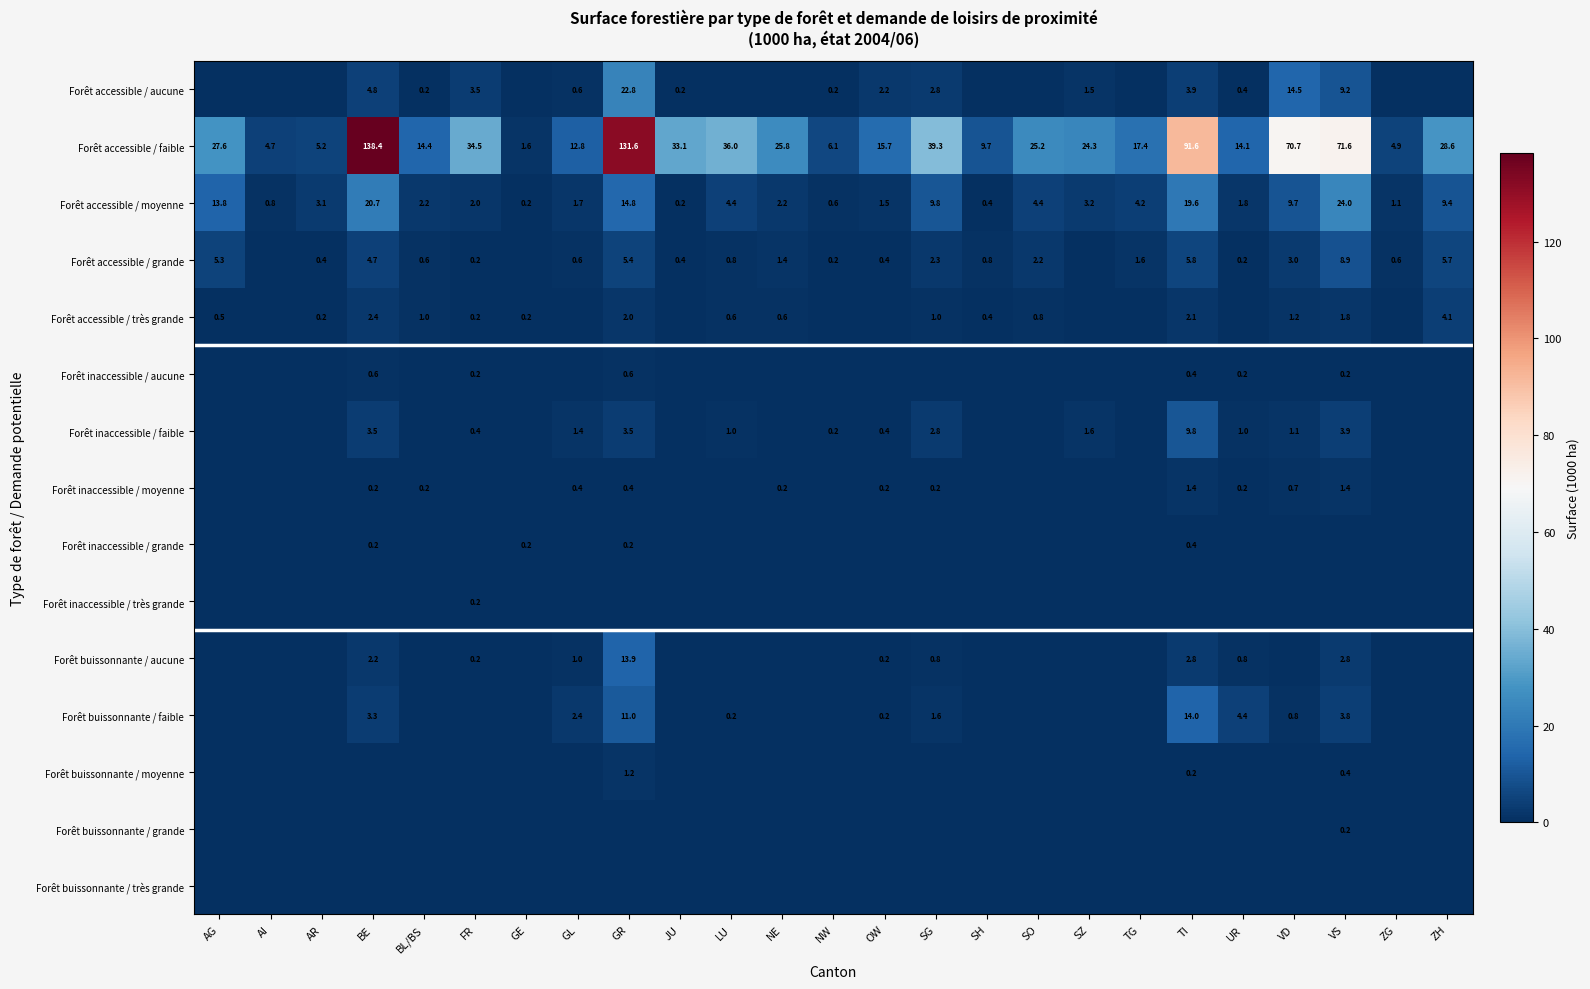

At which category is the sum across all series the highest?

GR